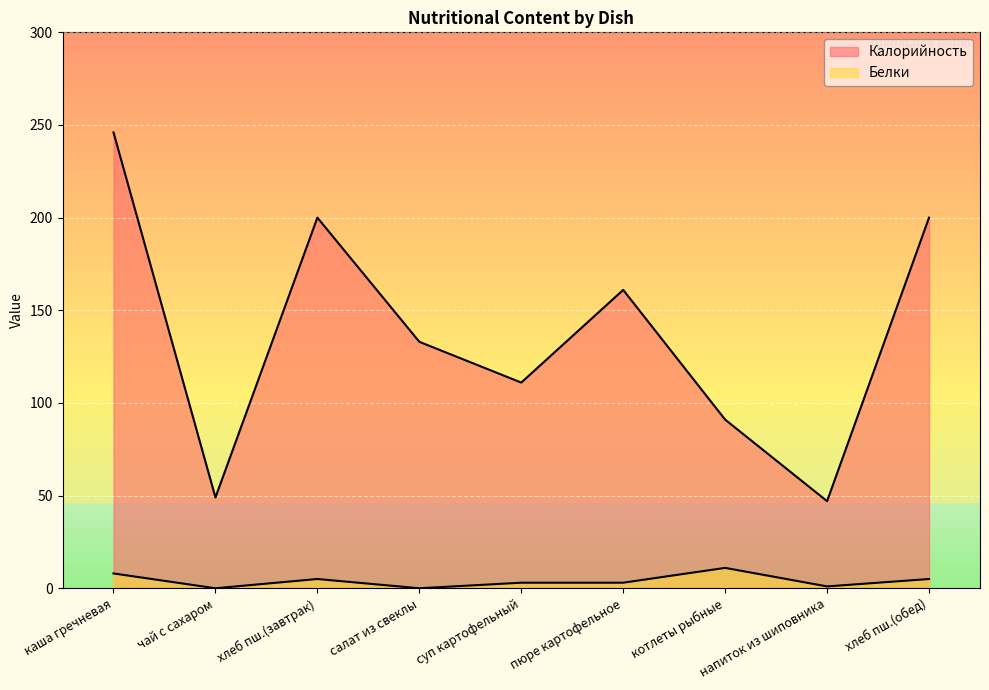

Which label corresponds to the smallest value in the chart?

чай с сахаром